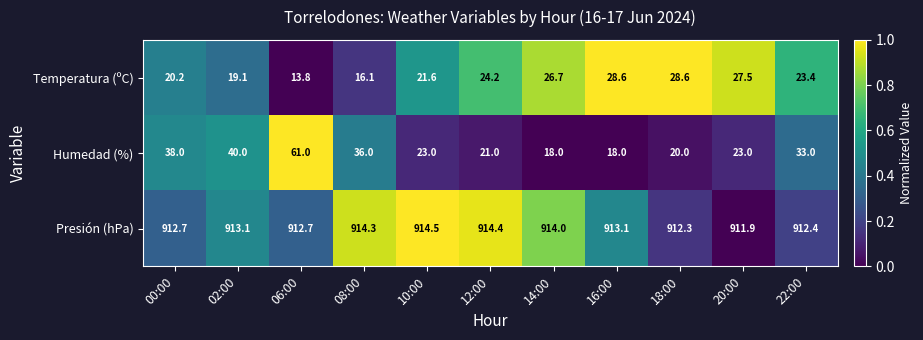

At which category is the sum across all series the highest?

06:00